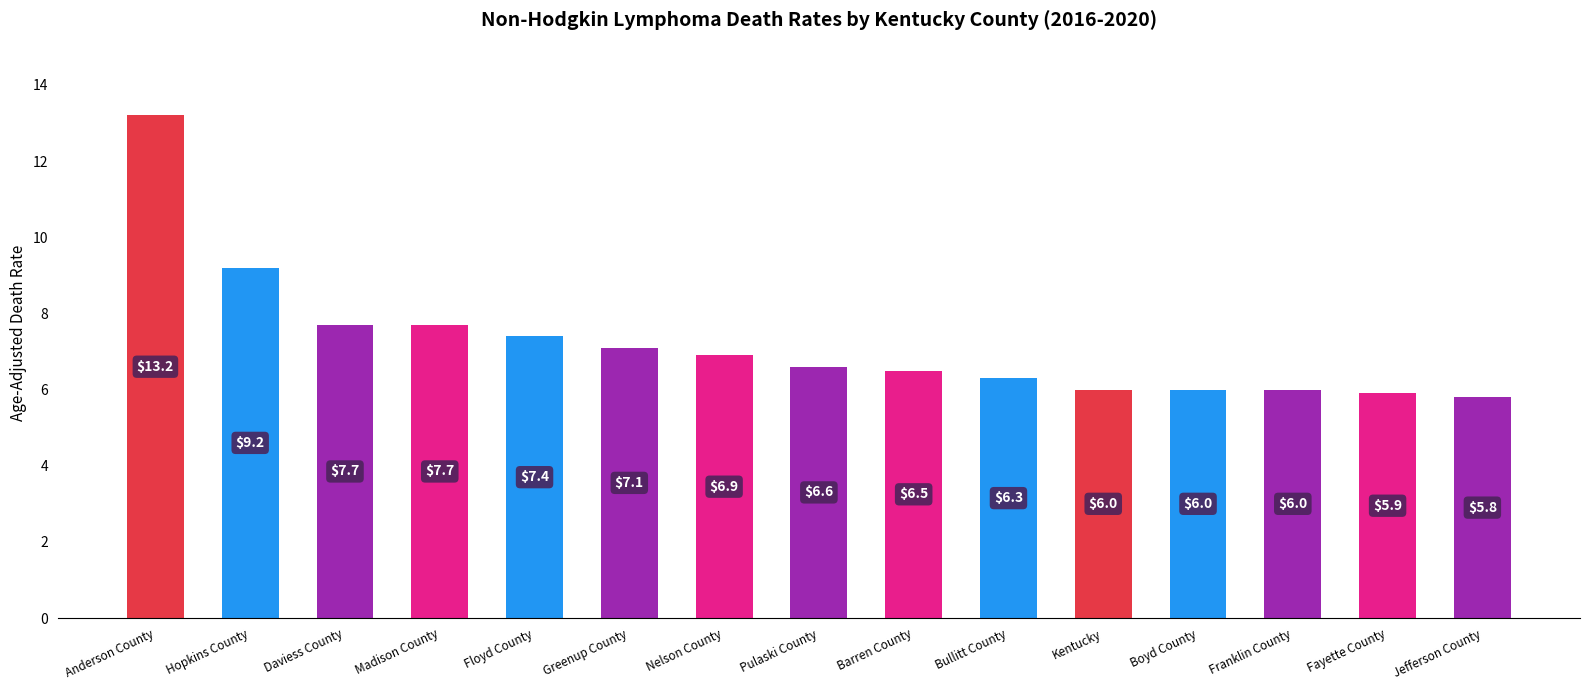

What is the value of the 4th bar from the left?

7.7